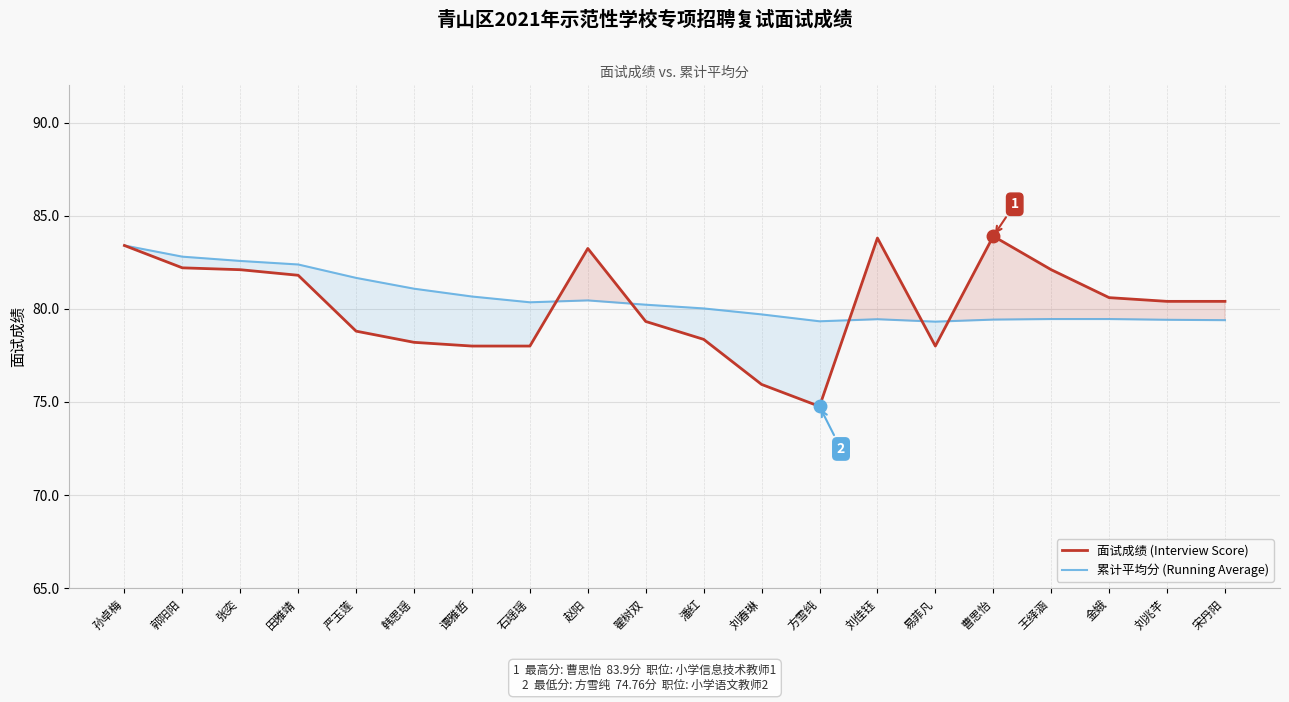

What is the label of the 6th point from the right?

易菲凡